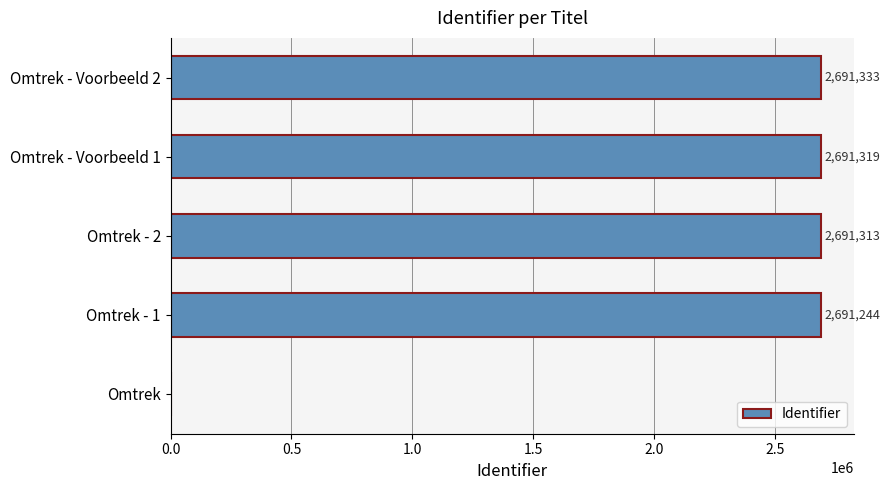

How many categories are shown in the chart?

5